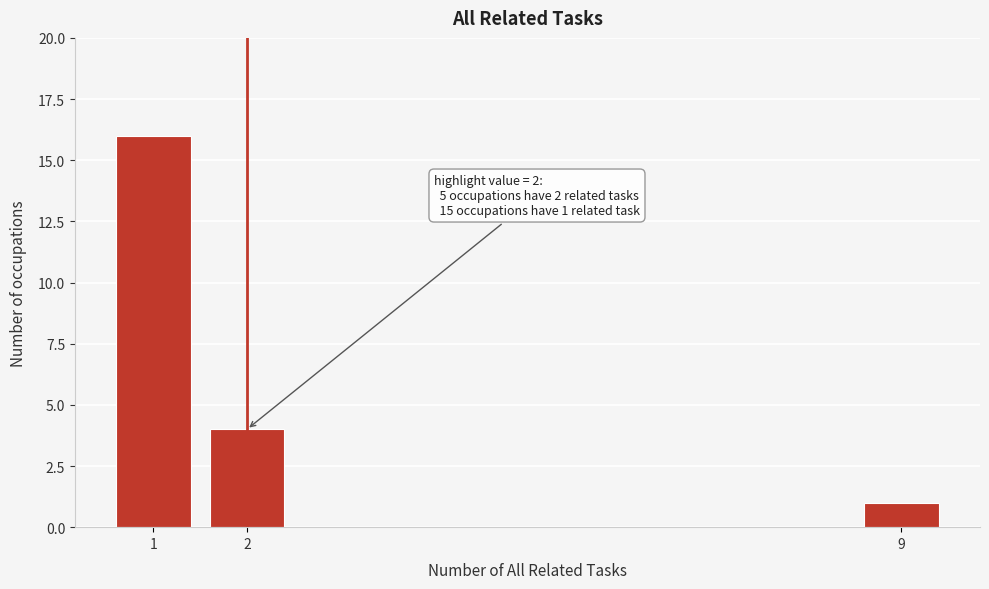

Reading left to right, extract all data points from this chart.

16	4	1